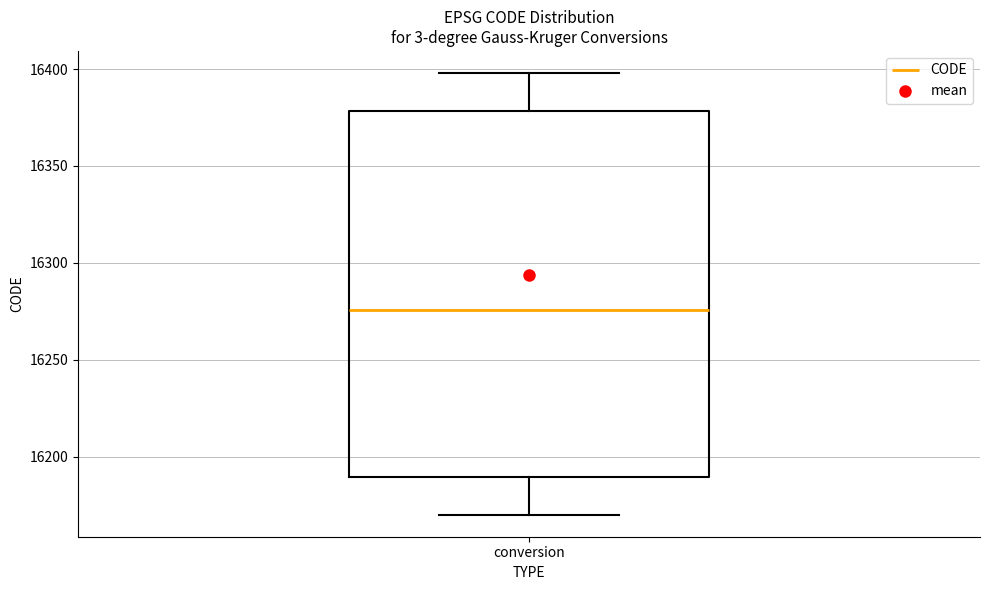

Transcribe this box plot: give where the median line is, the range the box spans, and where the two whiskers end, as read against the y-axis. The values are not printed on the chart, so give them approximately, as read against the axis.

median 16275, box 16190 to 16380, whiskers 16170 to 16400